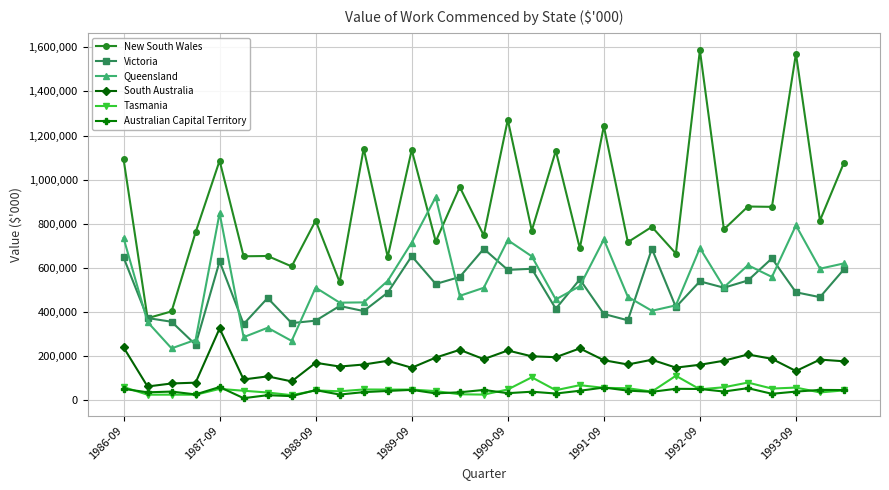

True or false: Queensland and Tasmania cross at least once.

False